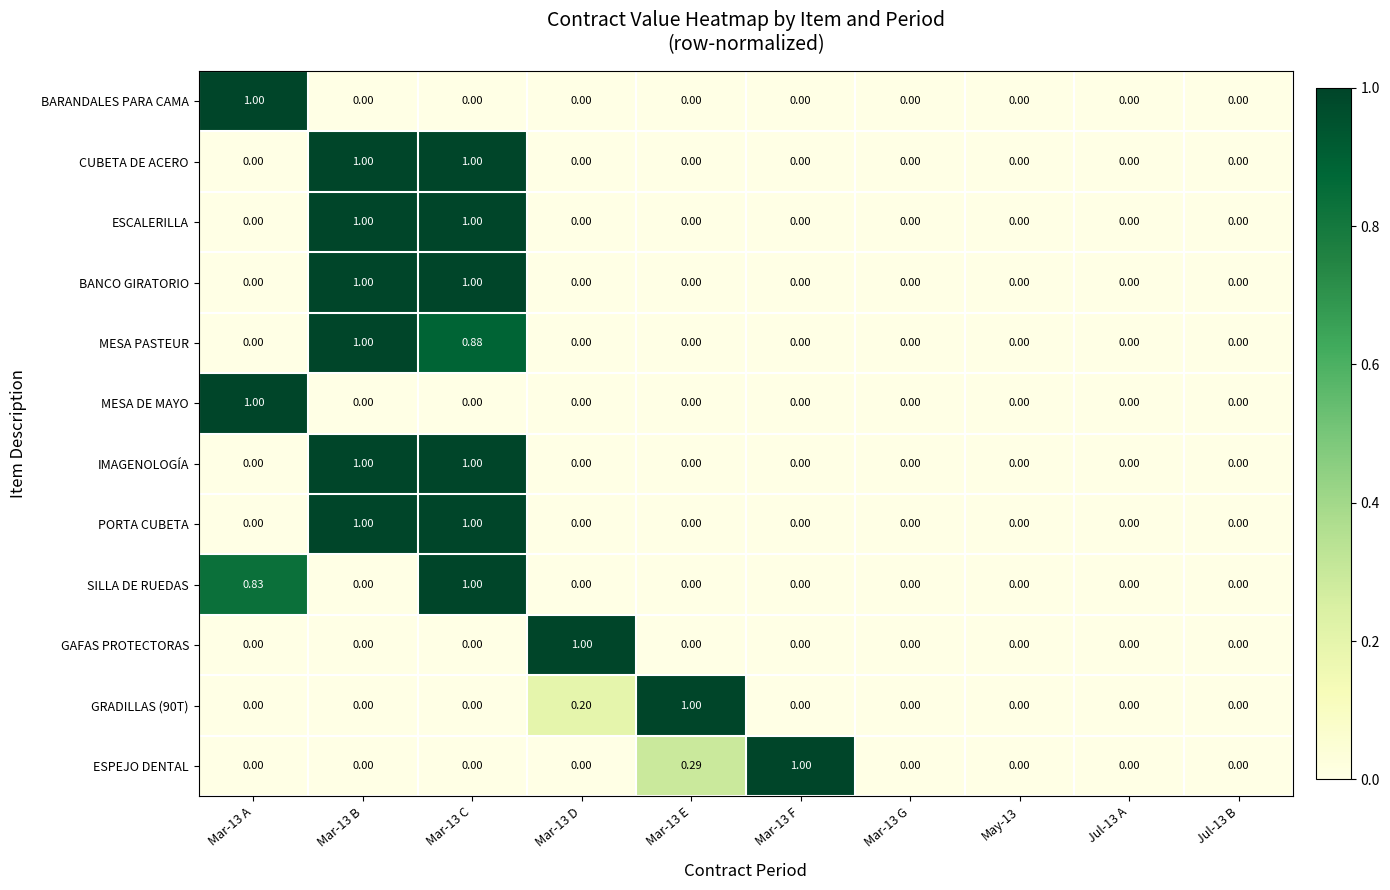

How many values in SILLA DE RUEDAS are above zero?

2